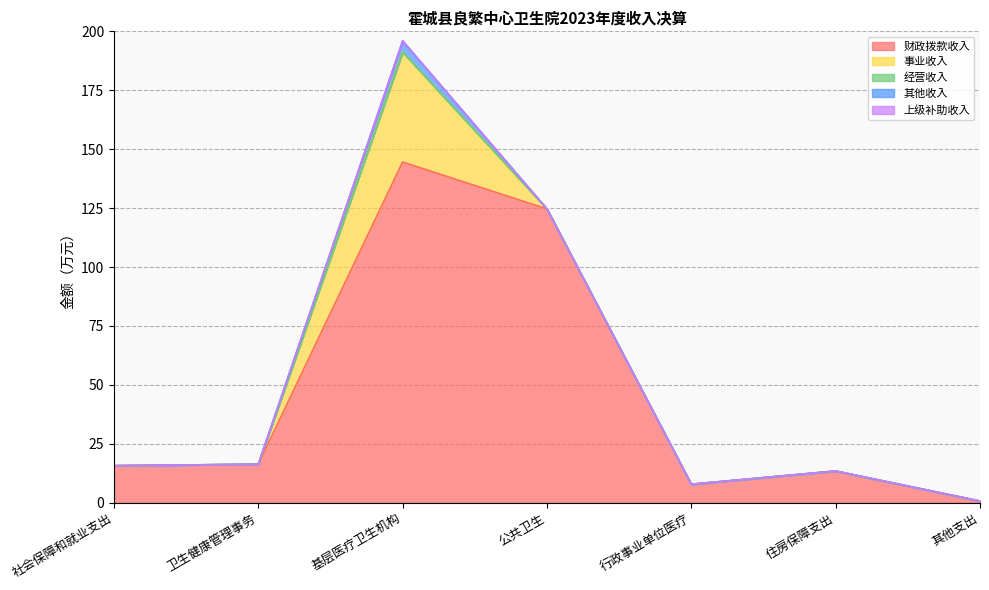

List the labels in order of 经营收入 value, smallest first.

社会保障和就业支出, 卫生健康管理事务, 基层医疗卫生机构, 公共卫生, 行政事业单位医疗, 住房保障支出, 其他支出